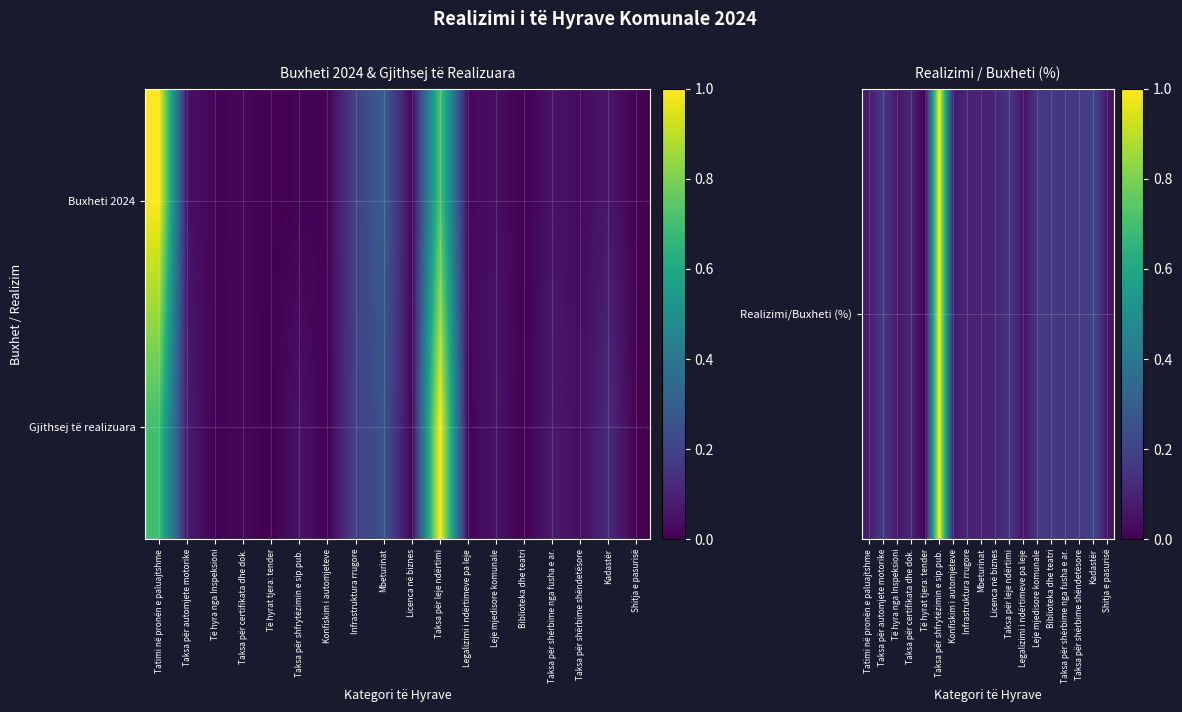

List the series in order of their overall mean, lowest first.

Gjithsej të realizuara, Realizimi/Buxheti (%)